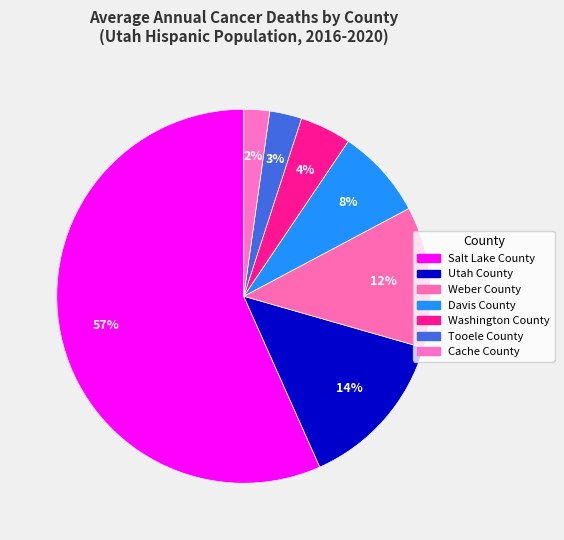

Which category has the smallest portion of the pie?

Cache County